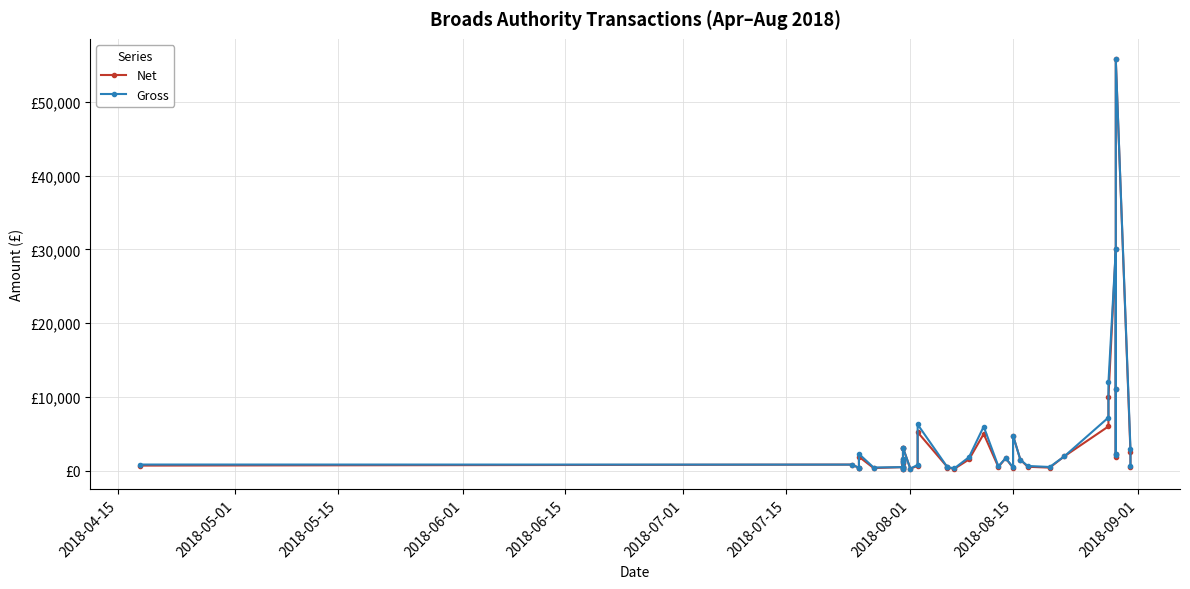

How many categories are shown in the chart?

40